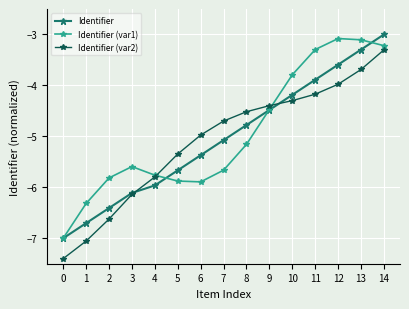

How many values in the Identifier series are below -5?

8